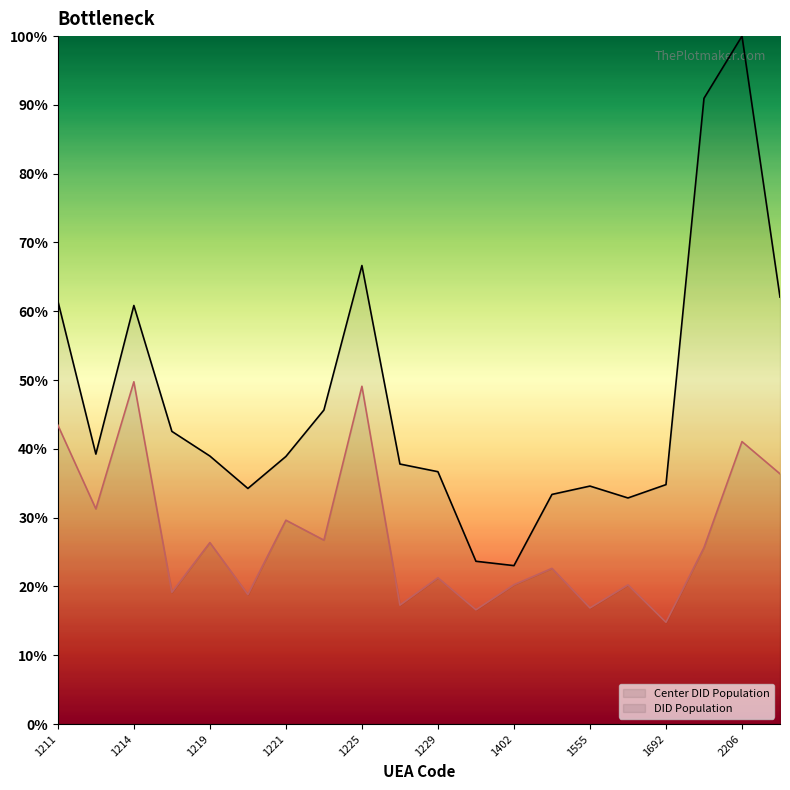

What is the value of the DID Population point at the 8th from the left?

26.7